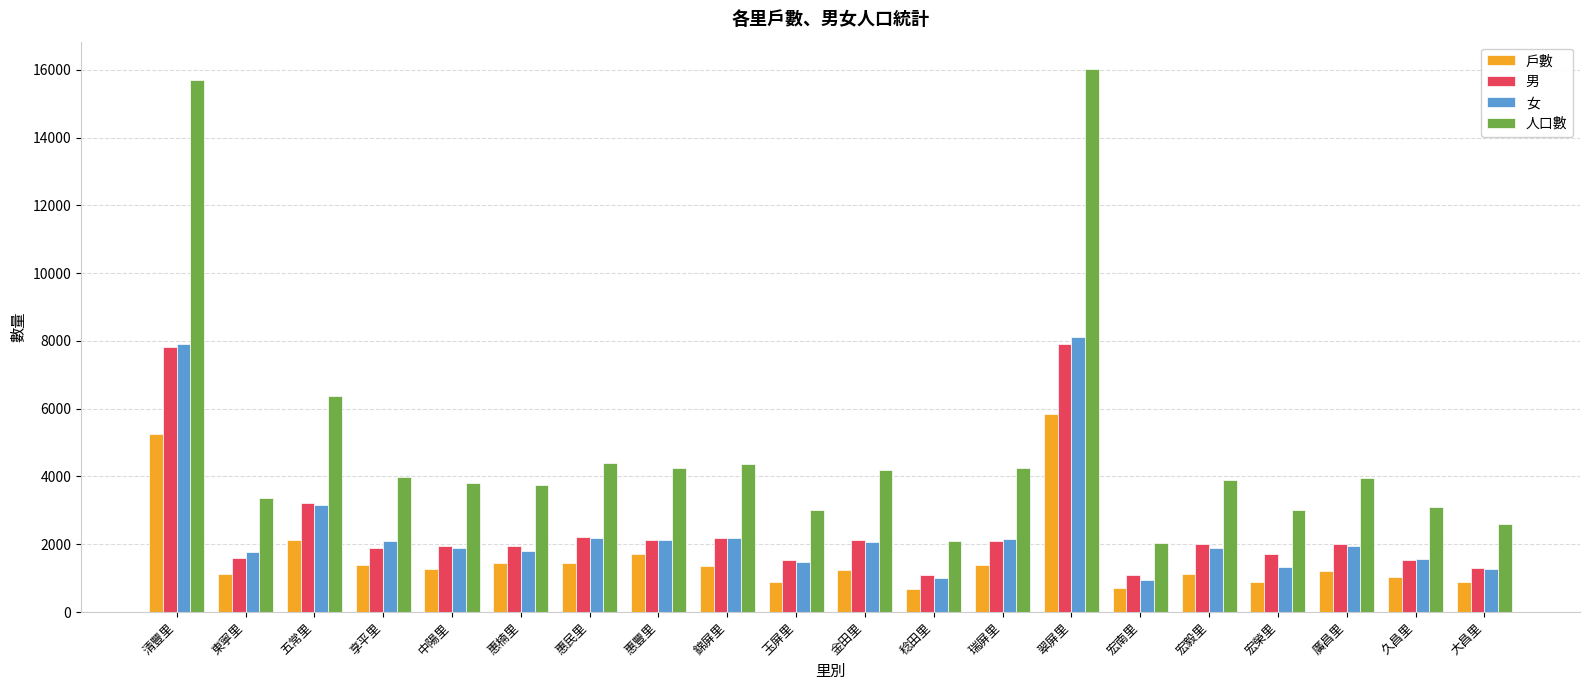

How many groups of bars are there?

20